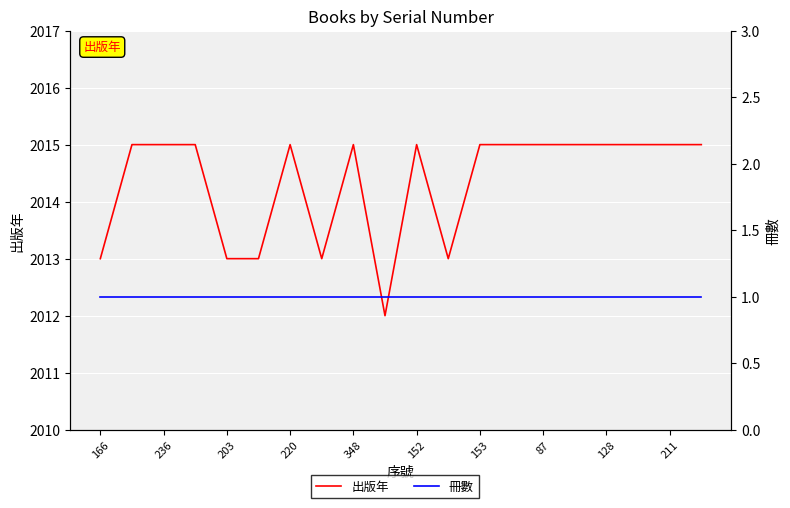

True or false: 出版年 has a value of 2013 at 166.

True